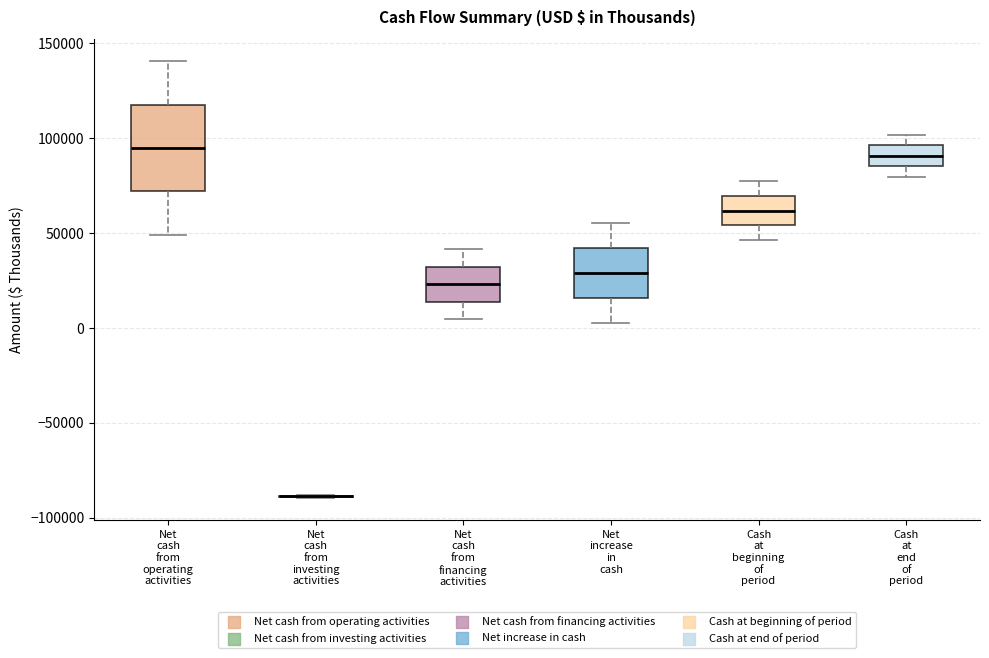

Where does the upper whisker of the box for Cash at end of period end on the y-axis? The values are not printed on the chart, so give them approximately, as read against the axis.

100000